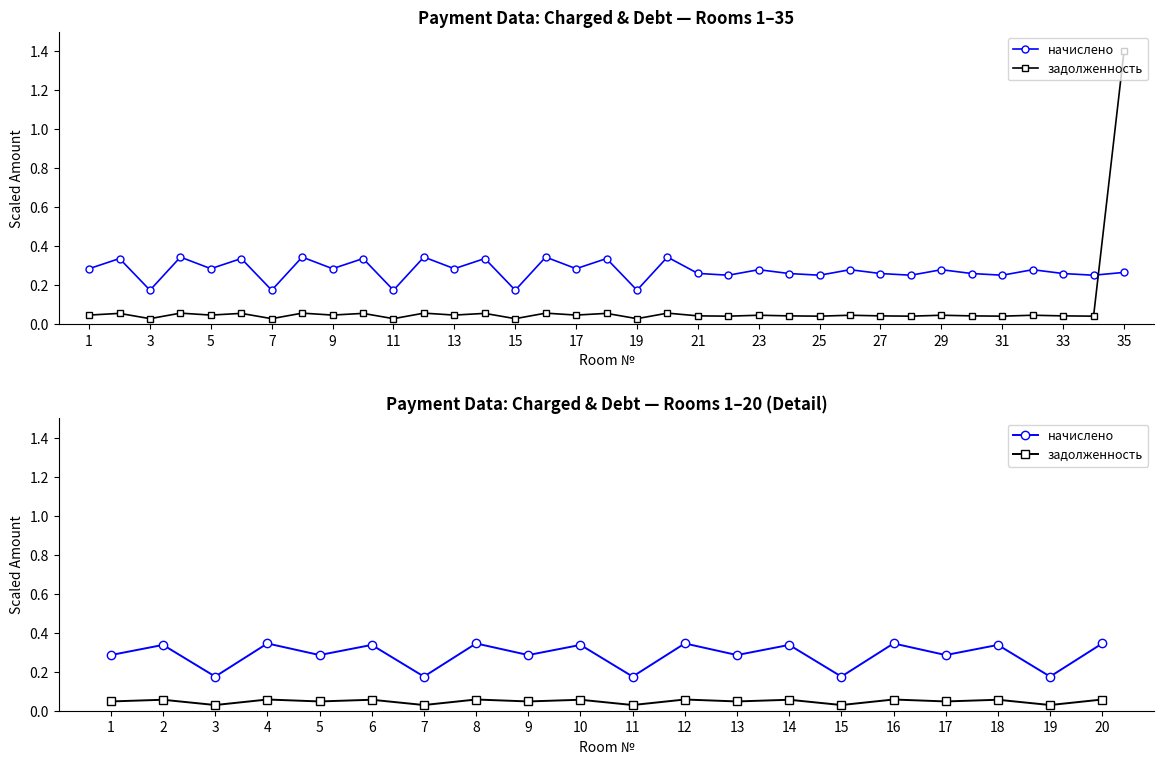

Which series has the widest spread of values?

начислено